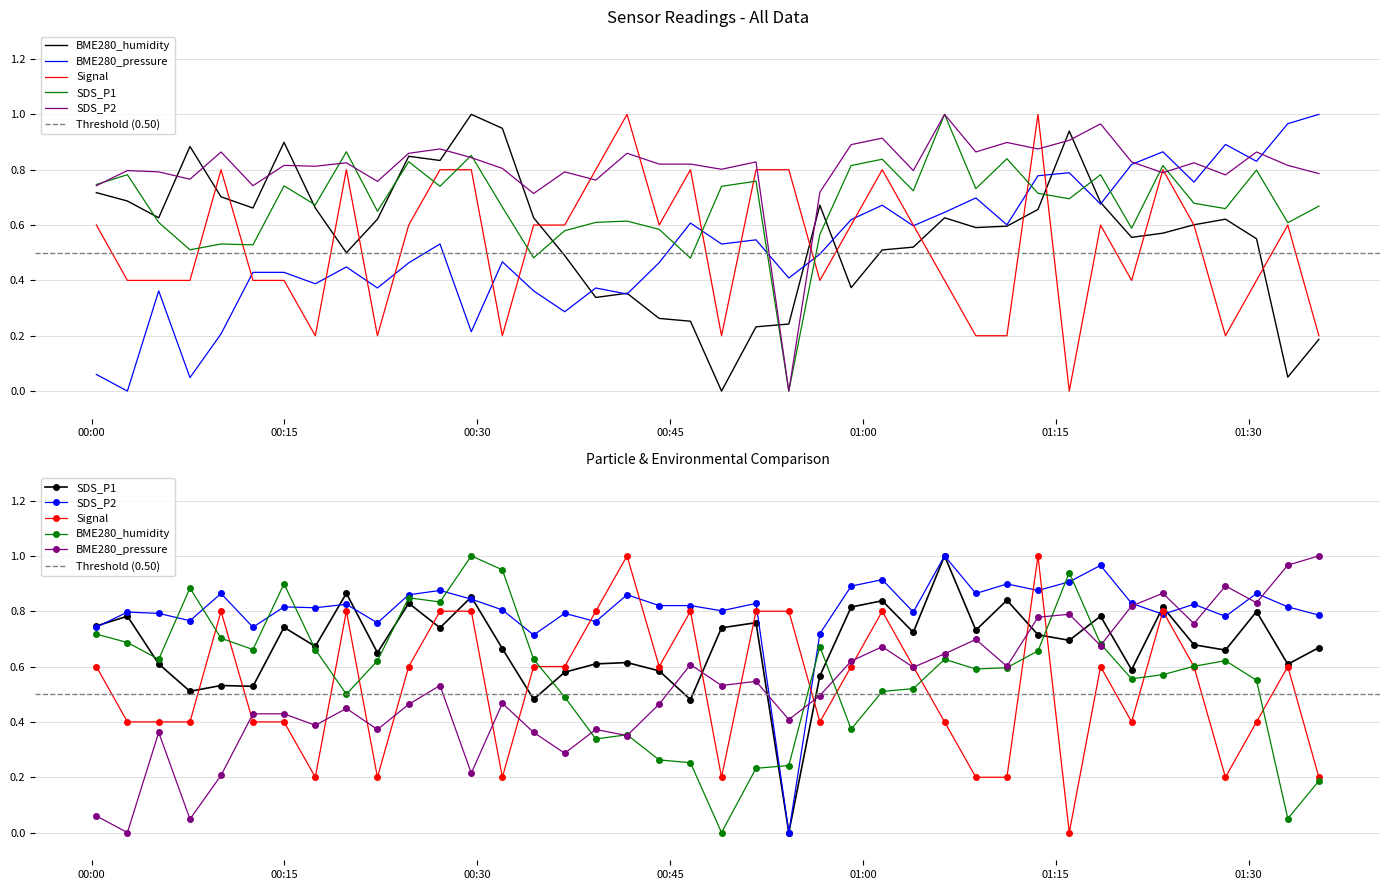

How many data points in SDS_P2 are above 0?

39